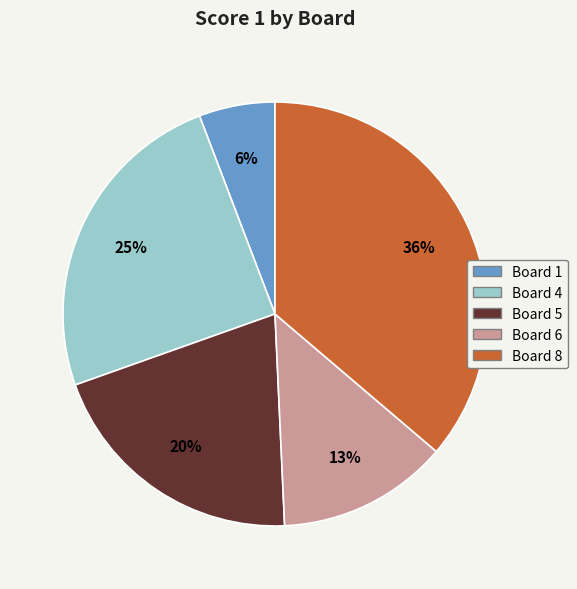

Does any single category account for the majority?

No